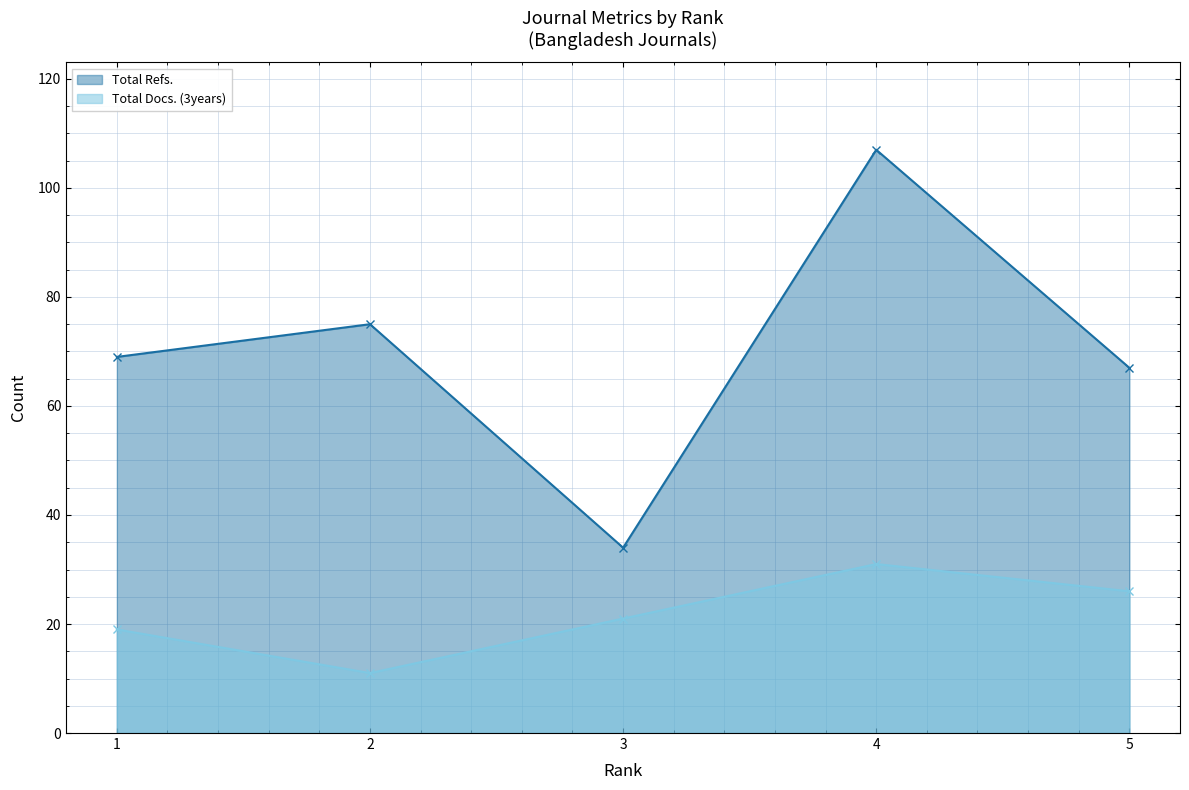

How many lines are shown in the chart?

2